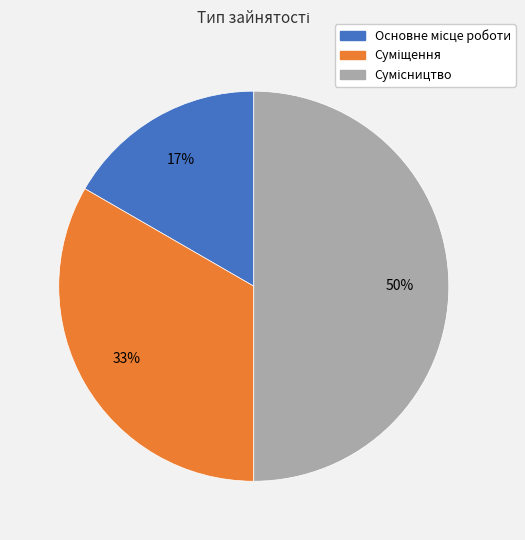

To the nearest percent, what is the difference between the largest and smallest slice percentages?

33%